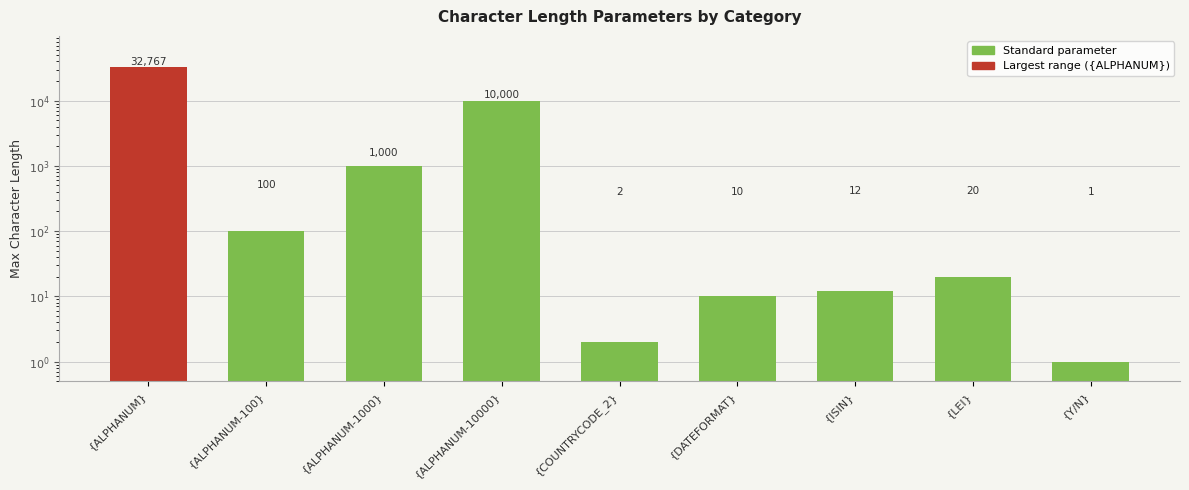

The chart shows a value of 1488 at {ALPHANUM-1000}. True or false?

False